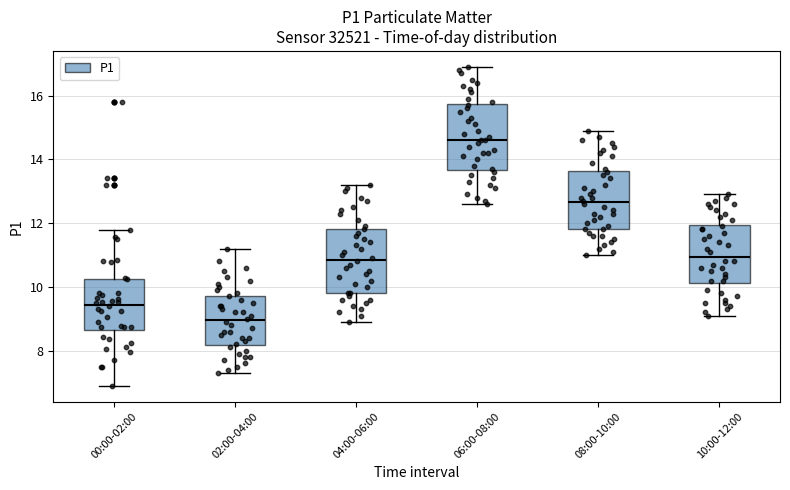

Which box's median line is the highest?

06:00-08:00